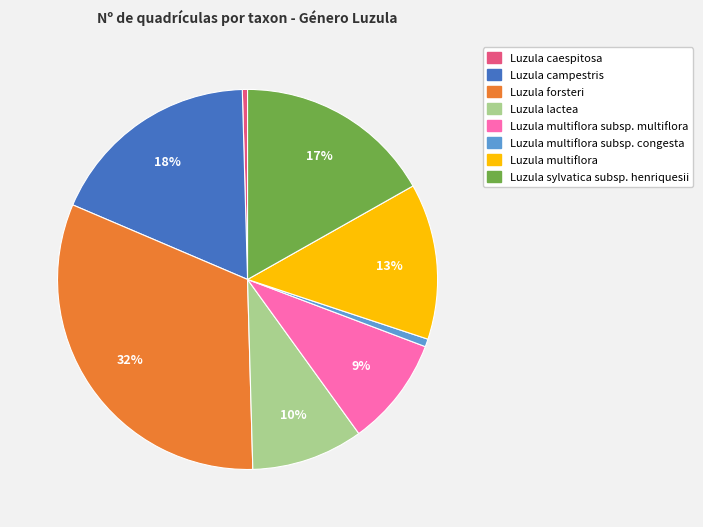

True or false: Luzula multiflora subsp. multiflora accounts for 9% of the total.

True